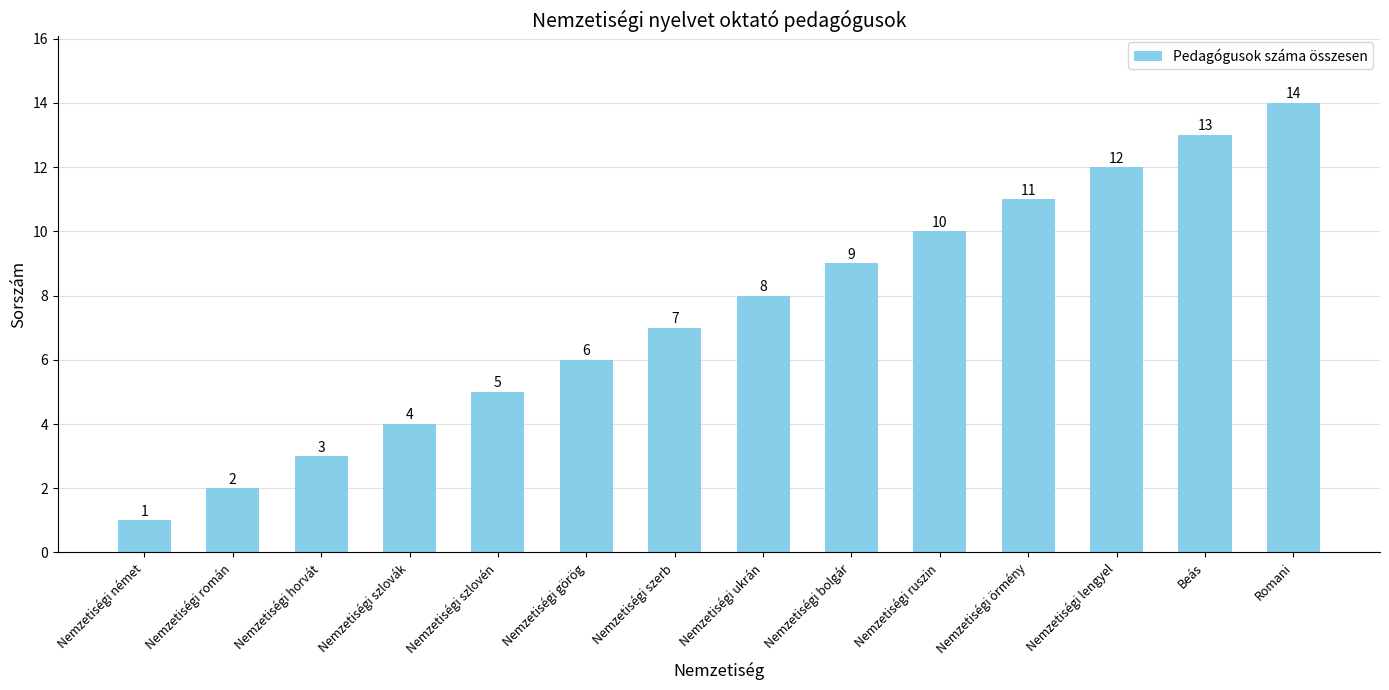

List the labels in order of value, largest first.

Romani, Beás, Nemzetiségi lengyel, Nemzetiségi örmény, Nemzetiségi ruszin, Nemzetiségi bolgár, Nemzetiségi ukrán, Nemzetiségi szerb, Nemzetiségi görög, Nemzetiségi szlovén, Nemzetiségi szlovák, Nemzetiségi horvát, Nemzetiségi román, Nemzetiségi német